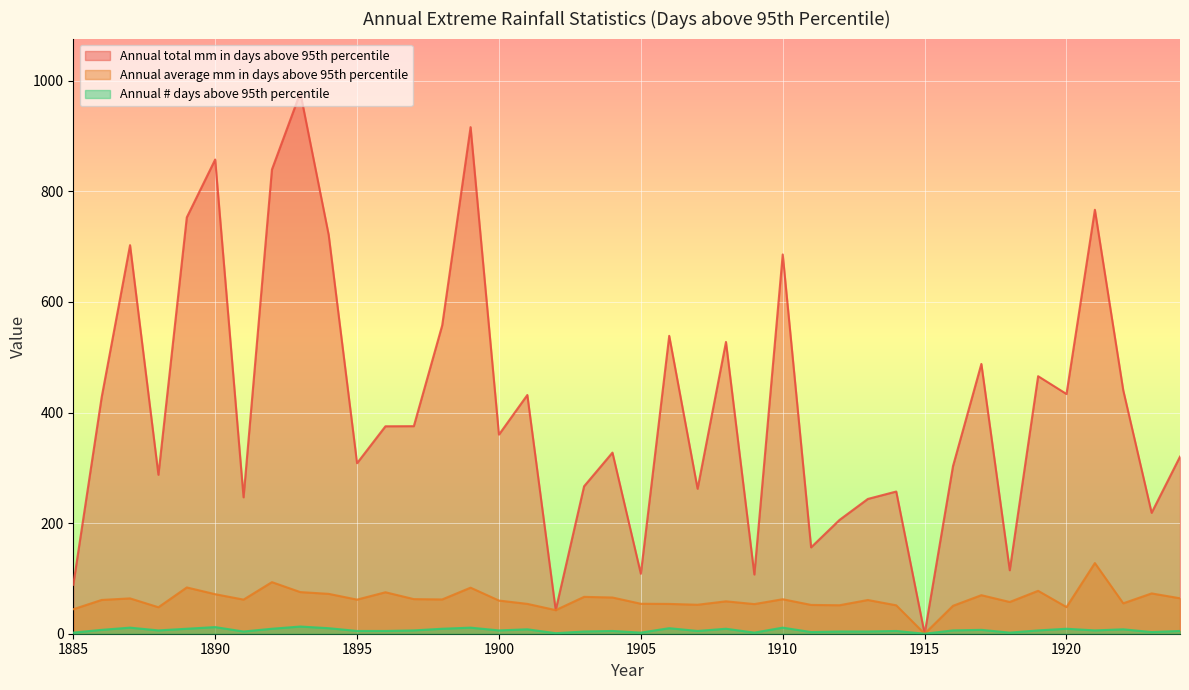

Rank the series at 1917 from highest to lowest value.

Annual total mm in days above 95th percentile, Annual average mm in days above 95th percentile, Annual # days above 95th percentile